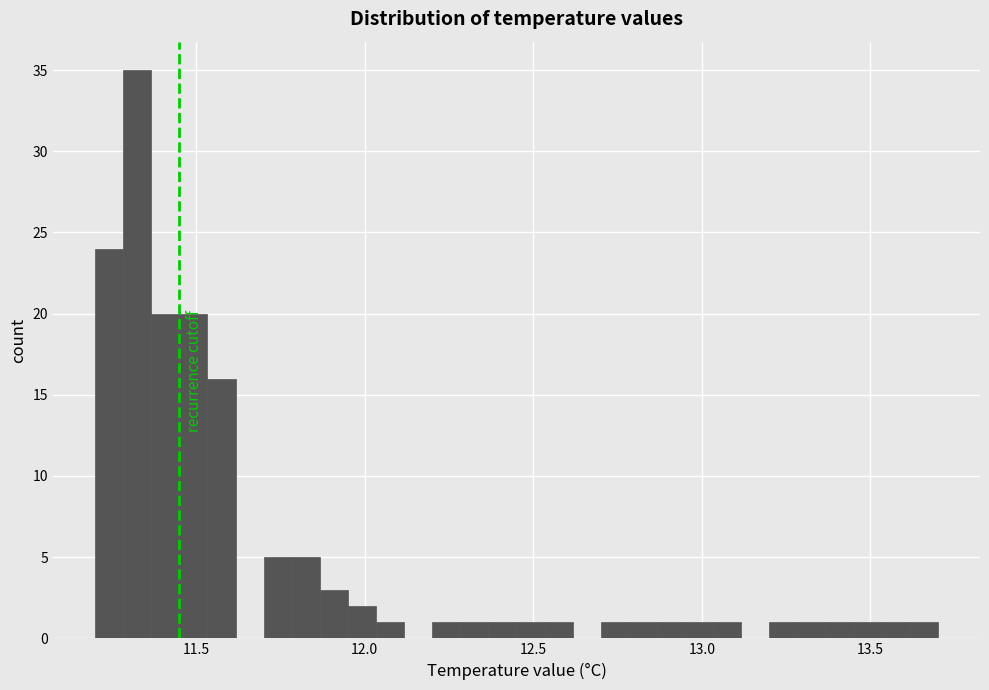

Around what value on the x-axis is the tallest bar? Give the approximate position of its centre, as read against the axis.

11.35